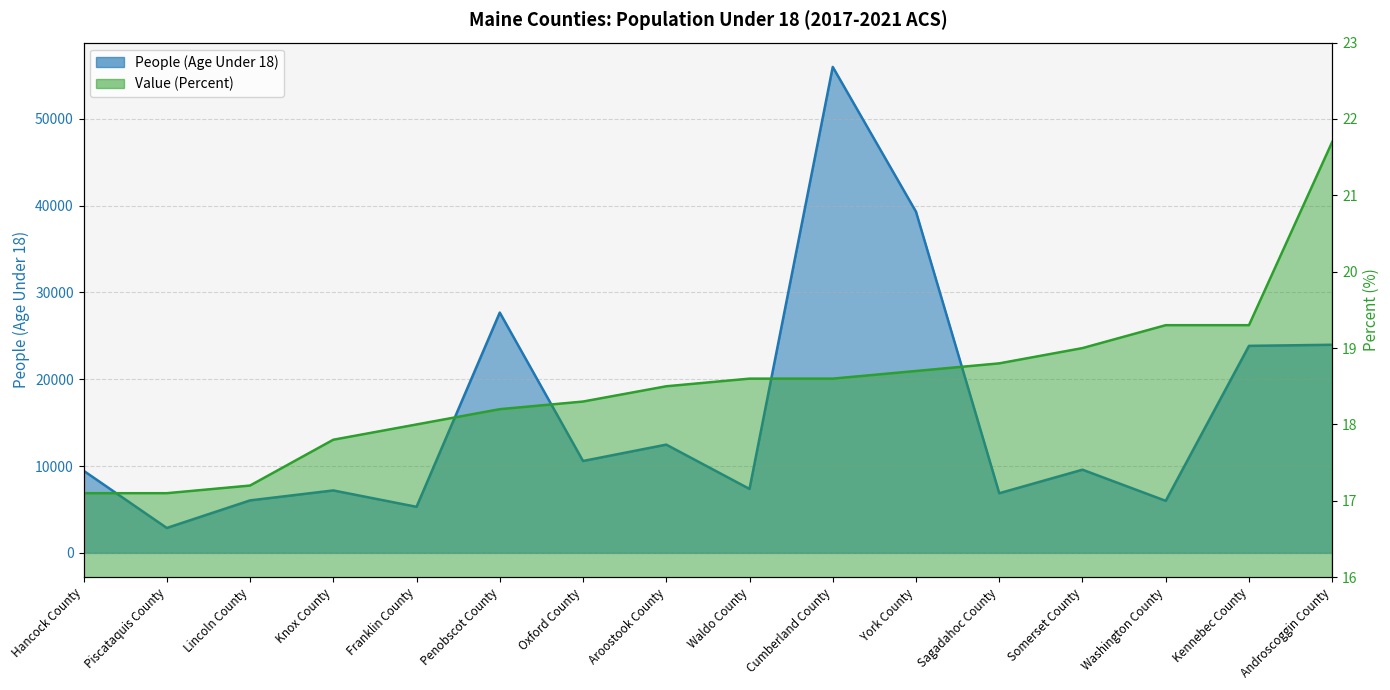

True or false: People (Age Under 18) and Value (Percent) cross at least once.

False